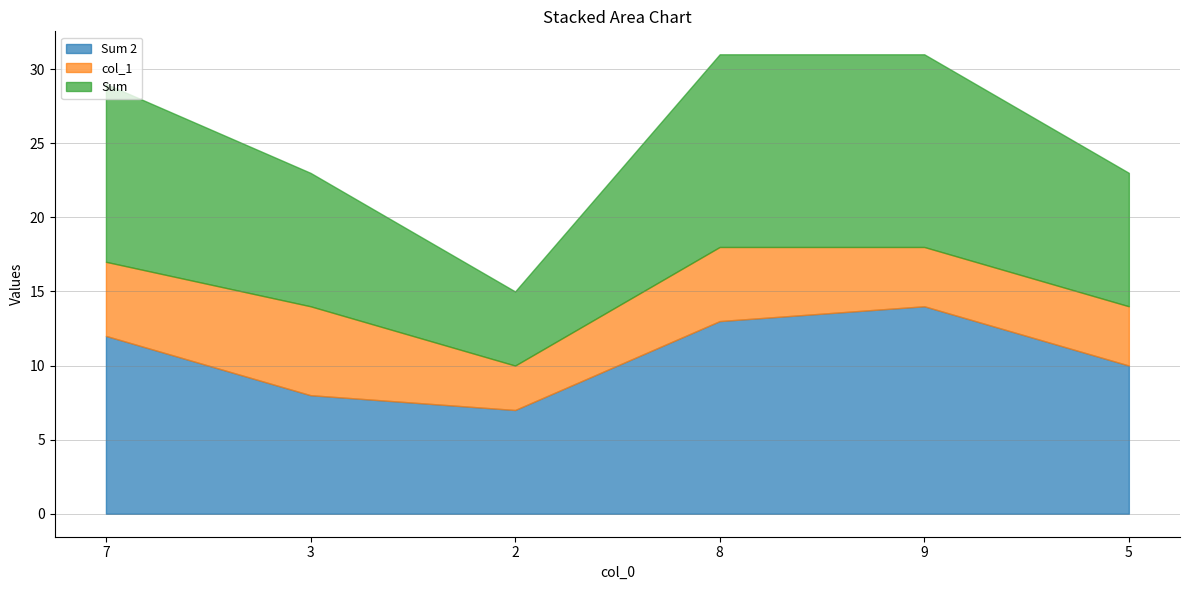

How many lines are shown in the chart?

3